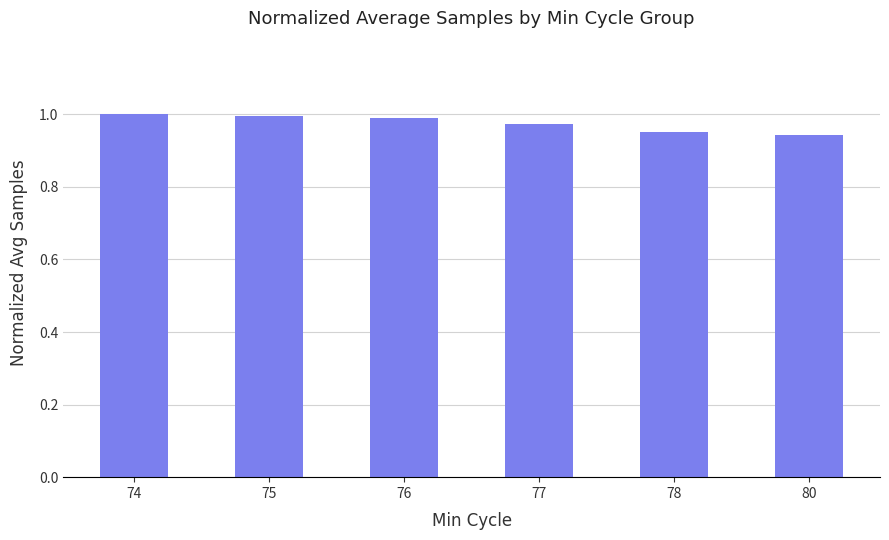

Which has a higher value, 74 or 80?

74